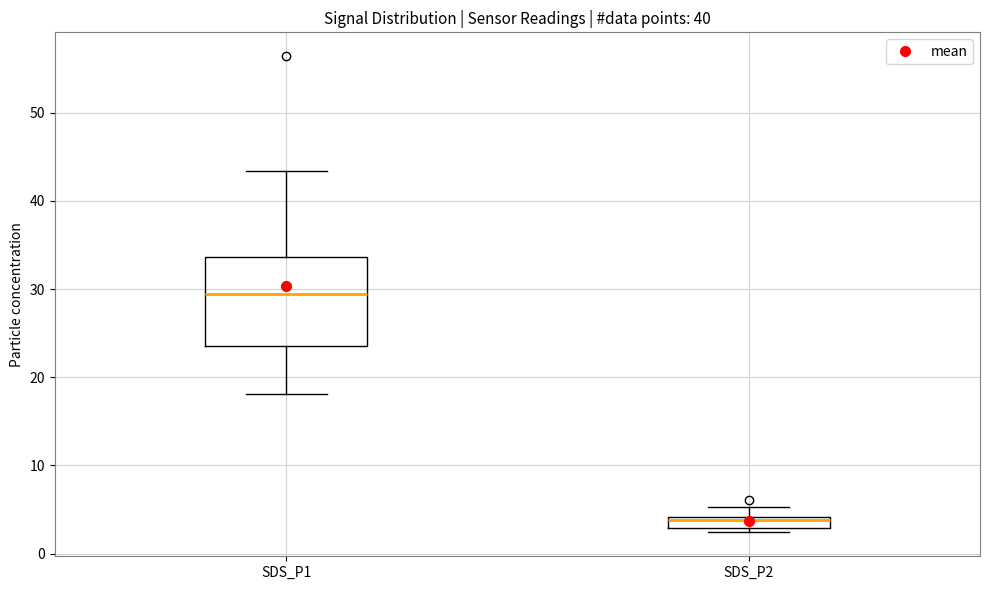

Where is the lower edge of the box for SDS_P2 on the y-axis? The values are not printed on the chart, so give them approximately, as read against the axis.

3